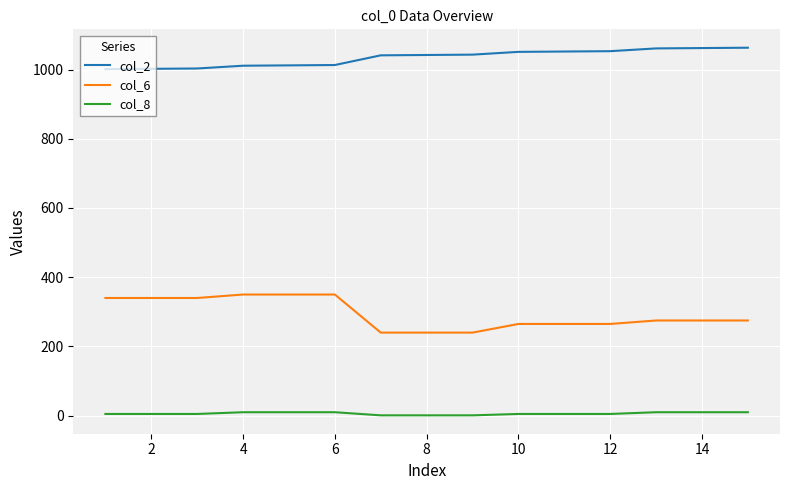

Which series has the largest range (max minus min)?

col_6